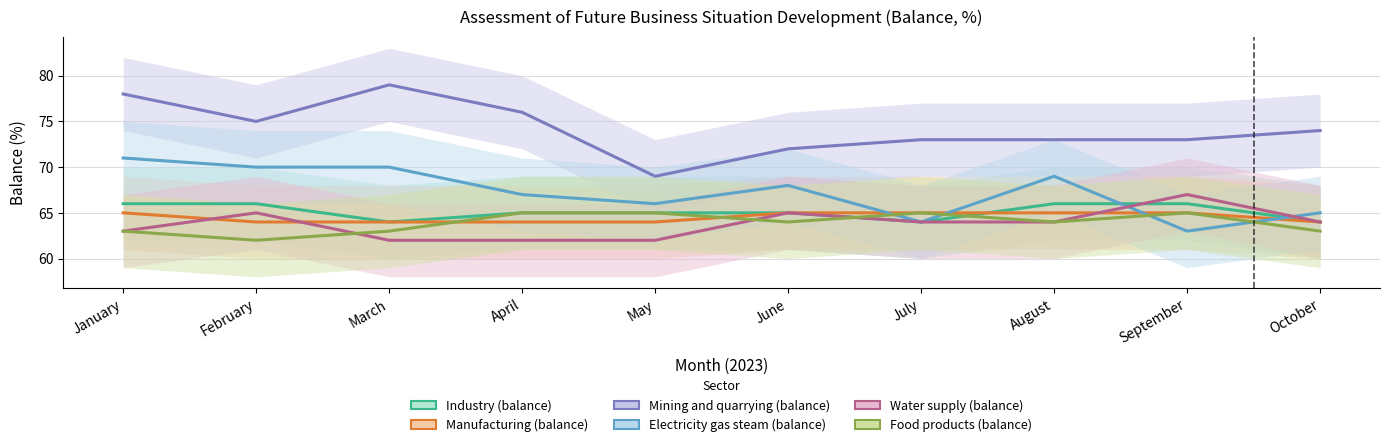

Does the chart have visible grid lines?

Yes